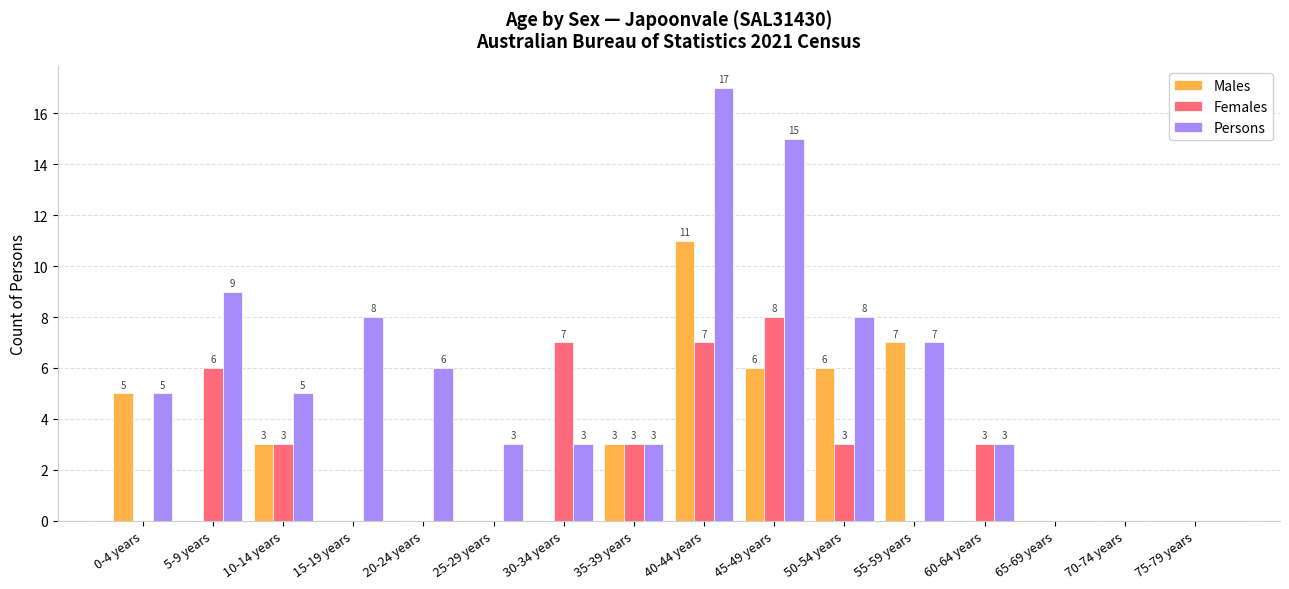

Count the number of data series in this chart.

3